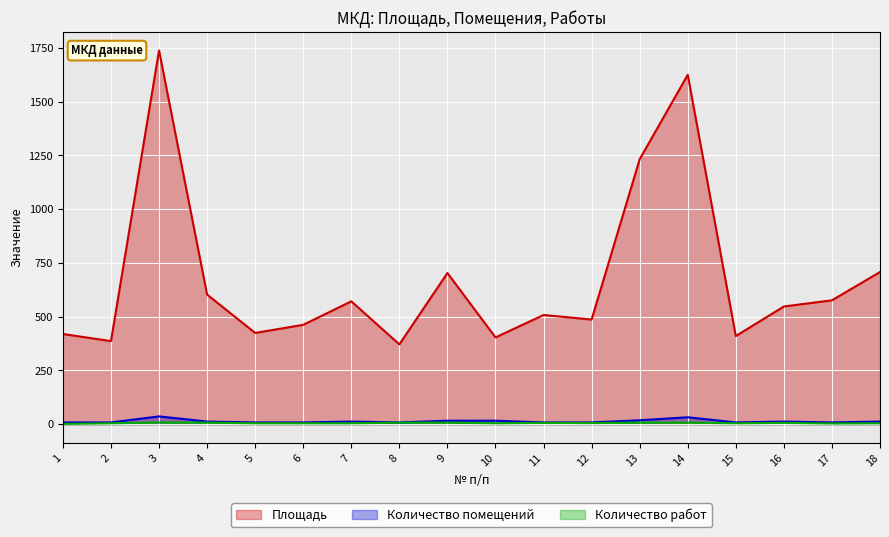

What is the minimum value for Площадь?

371.1